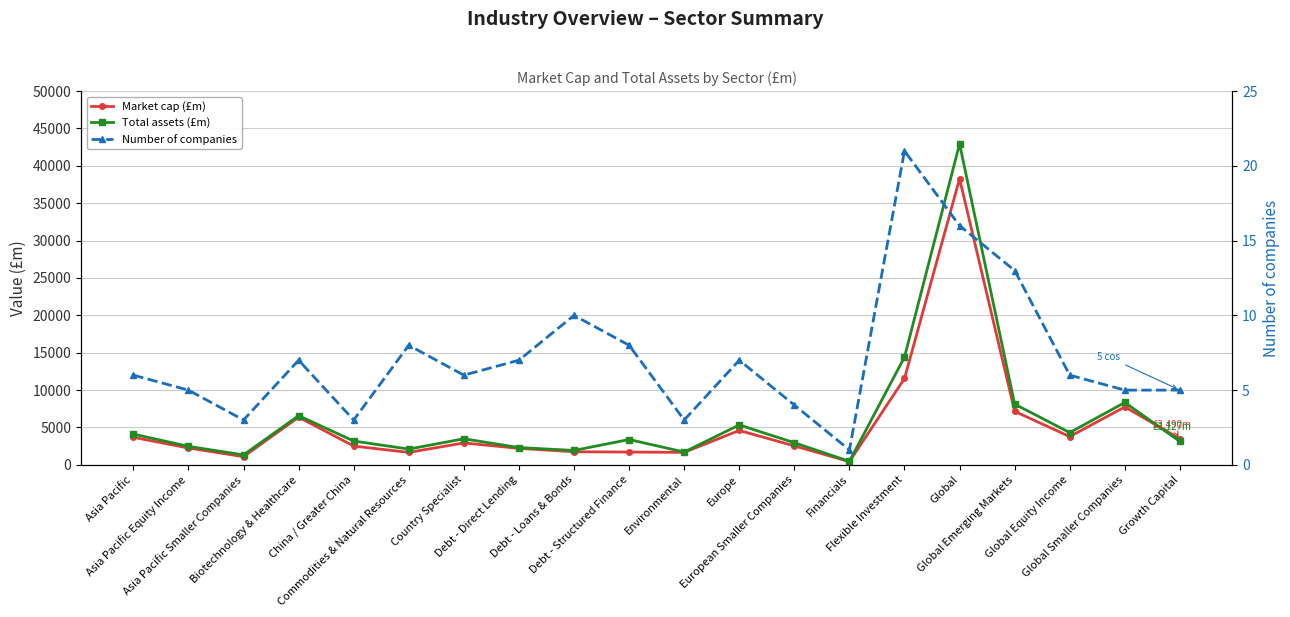

What is the difference between the second highest and second lowest values in the Total assets (£m) series?

13082.3